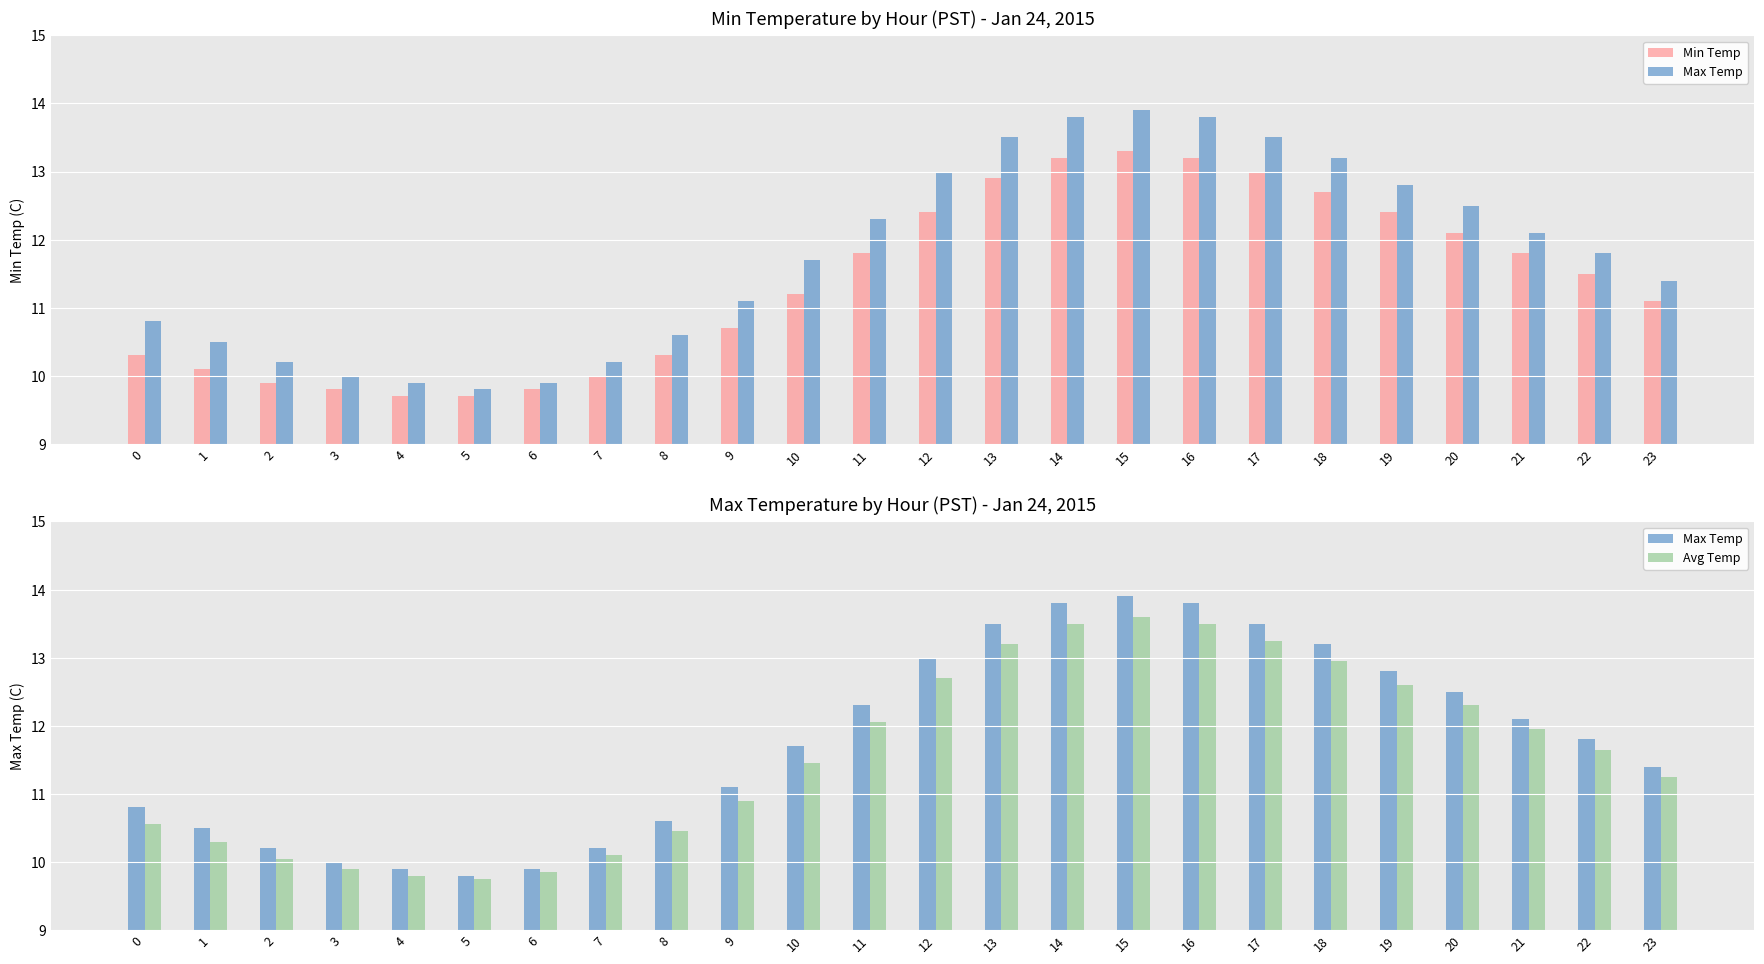

At which label is Avg Temp closest to 11?

9